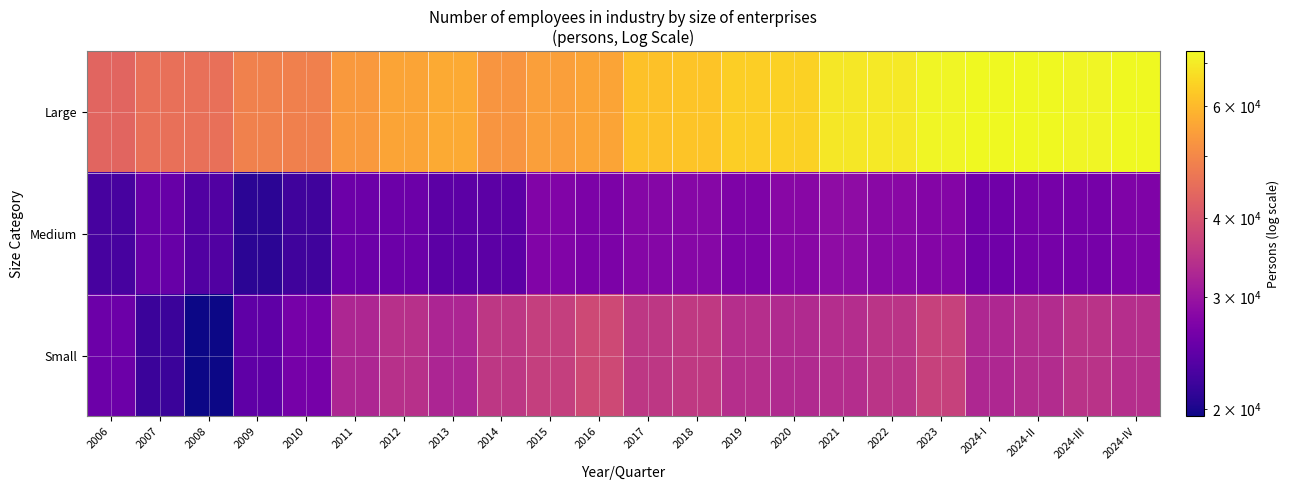

What is the spread (max minus min) of values at 2006?

20721